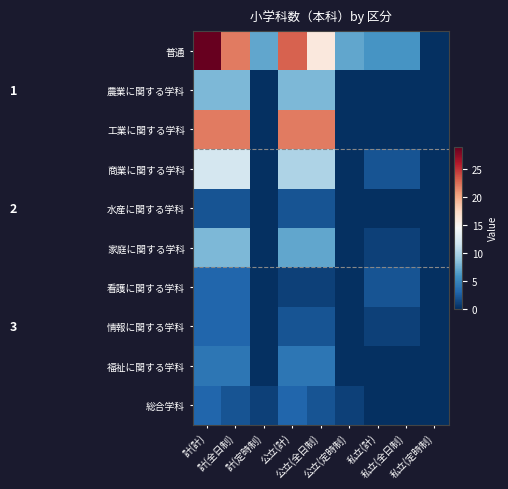

Reading left to right, extract all data points from this chart.

普通: 計(計)=29	計(全日制)=22	計(定時制)=7	公立(計)=23	公立(全日制)=16	公立(定時制)=7	私立(計)=6	私立(全日制)=6	私立(定時制)=0
農業に関する学科: 計(計)=8	計(全日制)=8	計(定時制)=0	公立(計)=8	公立(全日制)=8	公立(定時制)=0	私立(計)=0	私立(全日制)=0	私立(定時制)=0
工業に関する学科: 計(計)=22	計(全日制)=22	計(定時制)=0	公立(計)=22	公立(全日制)=22	公立(定時制)=0	私立(計)=0	私立(全日制)=0	私立(定時制)=0
商業に関する学科: 計(計)=12	計(全日制)=12	計(定時制)=0	公立(計)=10	公立(全日制)=10	公立(定時制)=0	私立(計)=2	私立(全日制)=2	私立(定時制)=0
水産に関する学科: 計(計)=2	計(全日制)=2	計(定時制)=0	公立(計)=2	公立(全日制)=2	公立(定時制)=0	私立(計)=0	私立(全日制)=0	私立(定時制)=0
家庭に関する学科: 計(計)=8	計(全日制)=8	計(定時制)=0	公立(計)=7	公立(全日制)=7	公立(定時制)=0	私立(計)=1	私立(全日制)=1	私立(定時制)=0
看護に関する学科: 計(計)=3	計(全日制)=3	計(定時制)=0	公立(計)=1	公立(全日制)=1	公立(定時制)=0	私立(計)=2	私立(全日制)=2	私立(定時制)=0
情報に関する学科: 計(計)=3	計(全日制)=3	計(定時制)=0	公立(計)=2	公立(全日制)=2	公立(定時制)=0	私立(計)=1	私立(全日制)=1	私立(定時制)=0
福祉に関する学科: 計(計)=4	計(全日制)=4	計(定時制)=0	公立(計)=4	公立(全日制)=4	公立(定時制)=0	私立(計)=0	私立(全日制)=0	私立(定時制)=0
総合学科: 計(計)=3	計(全日制)=2	計(定時制)=1	公立(計)=3	公立(全日制)=2	公立(定時制)=1	私立(計)=0	私立(全日制)=0	私立(定時制)=0